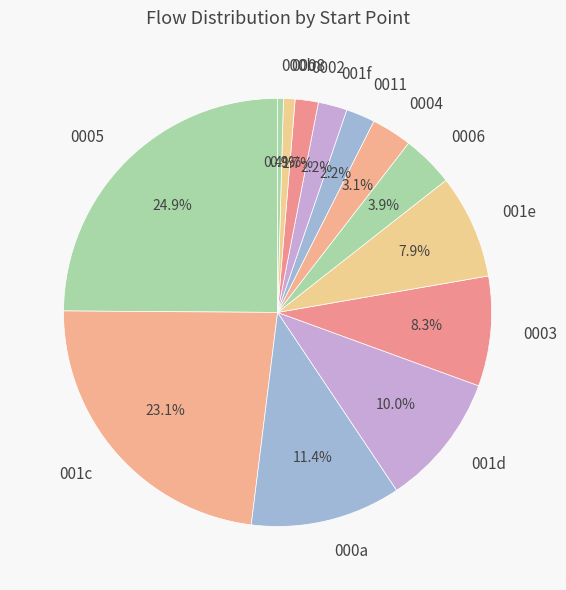

What is the largest slice in the pie chart?

0005